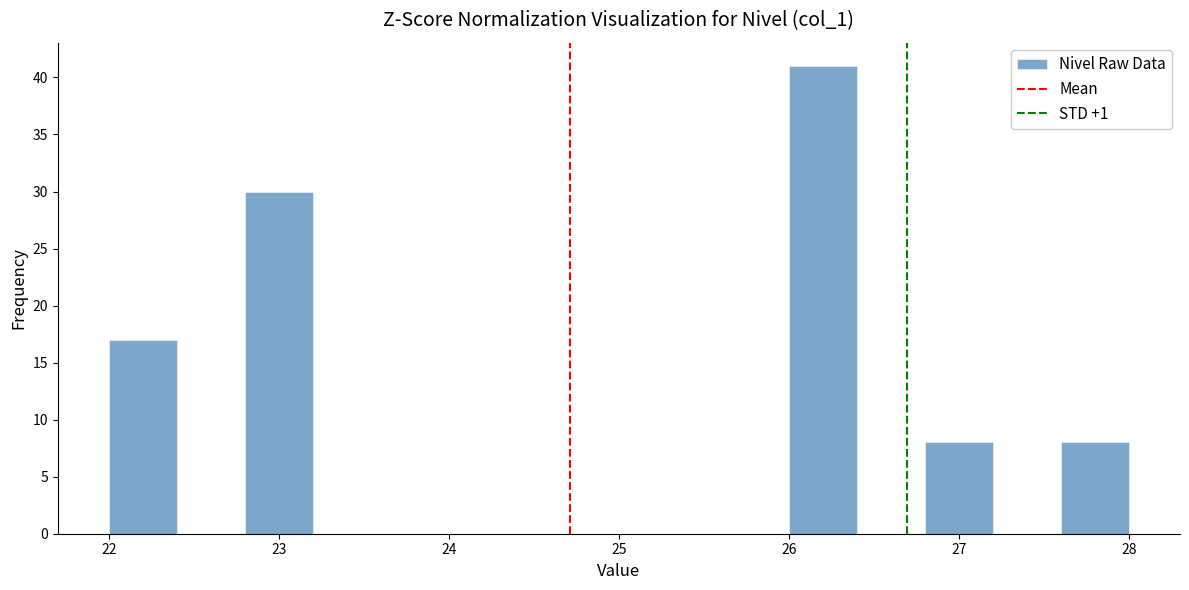

Reading left to right, list every bar in this chart as the range it spans on the x-axis followed by its height. The values are not printed on the chart, so give them approximately, as read against the axis.

22.0 to 22.4: 17
22.4 to 22.8: 0
22.8 to 23.2: 30
23.2 to 23.6: 0
23.6 to 24.0: 0
24.0 to 24.4: 0
24.4 to 24.8: 0
24.8 to 25.2: 0
25.2 to 25.6: 0
25.6 to 26.0: 0
26.0 to 26.4: 41
26.4 to 26.8: 0
26.8 to 27.2: 8
27.2 to 27.6: 0
27.6 to 28.0: 8